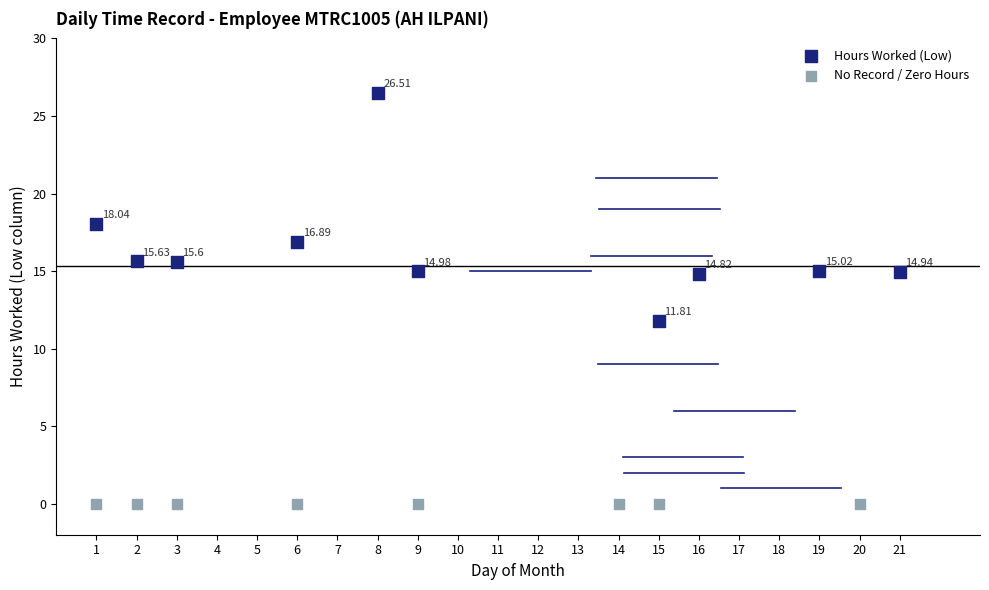

What are all the series names shown in the legend?

Hours Worked (Low), No Record / Zero Hours